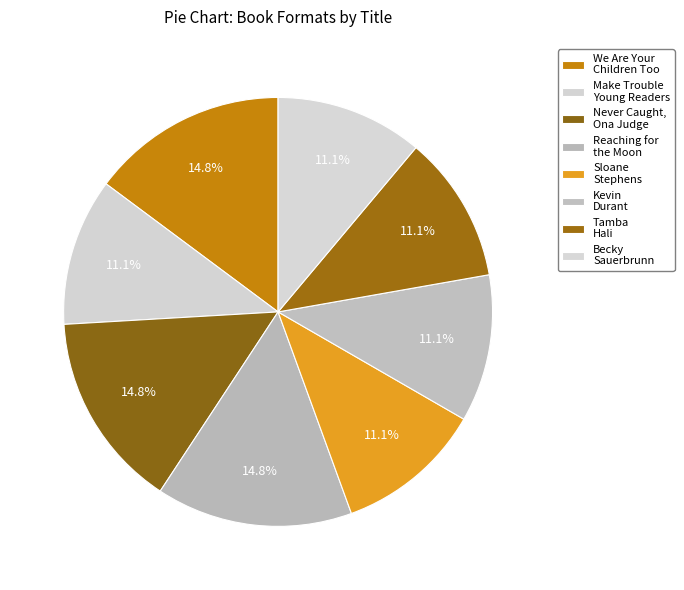

How many slices are in this pie chart?

8